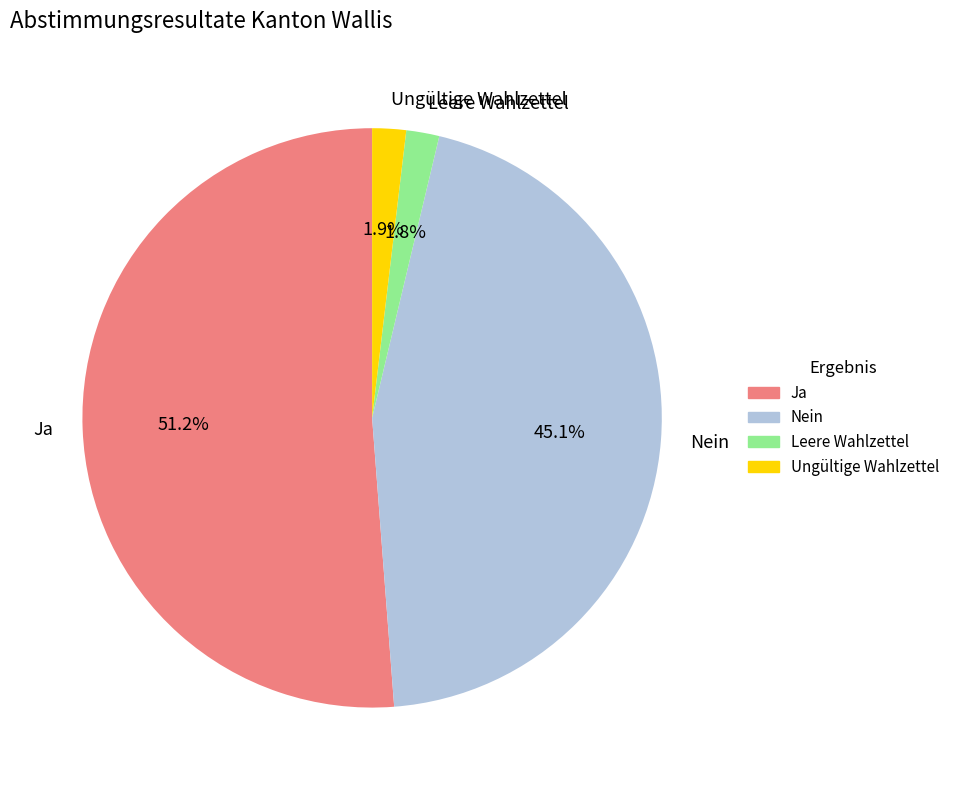

What is the largest slice in the pie chart?

Ja